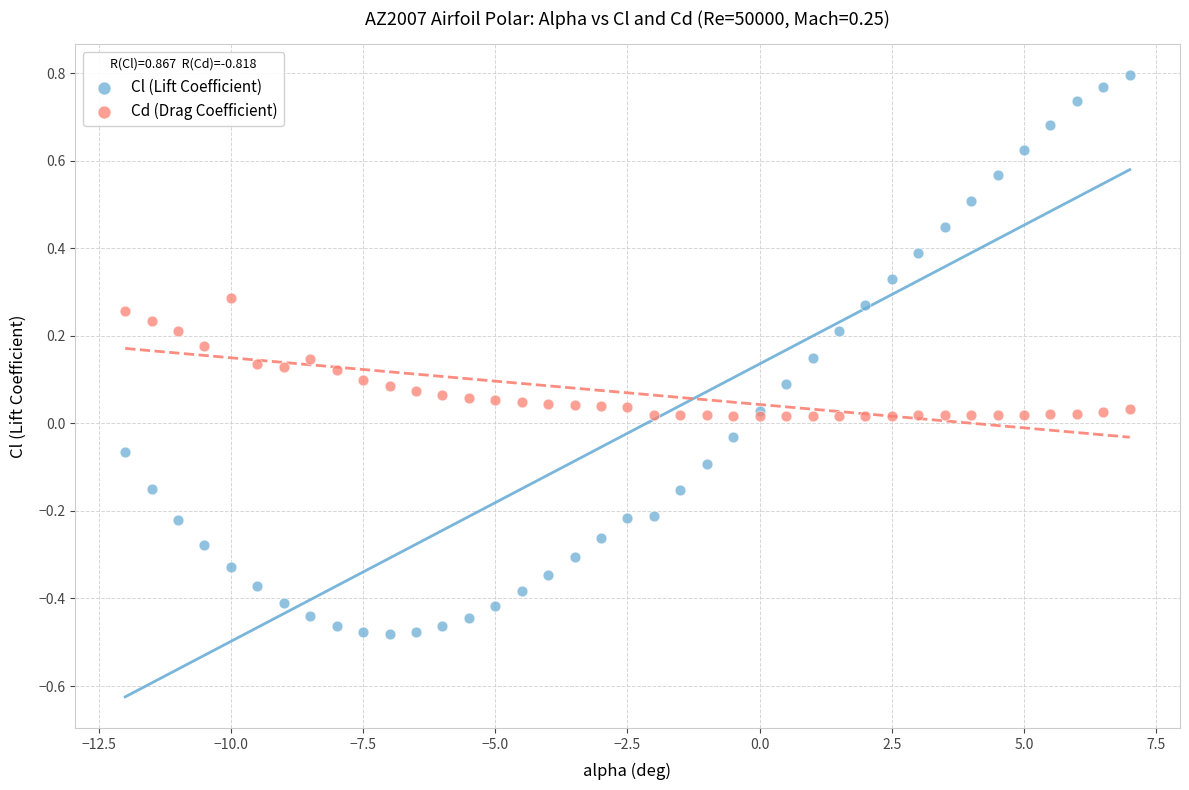

Which series contains the lowest Y value?

Cl (Lift Coefficient)